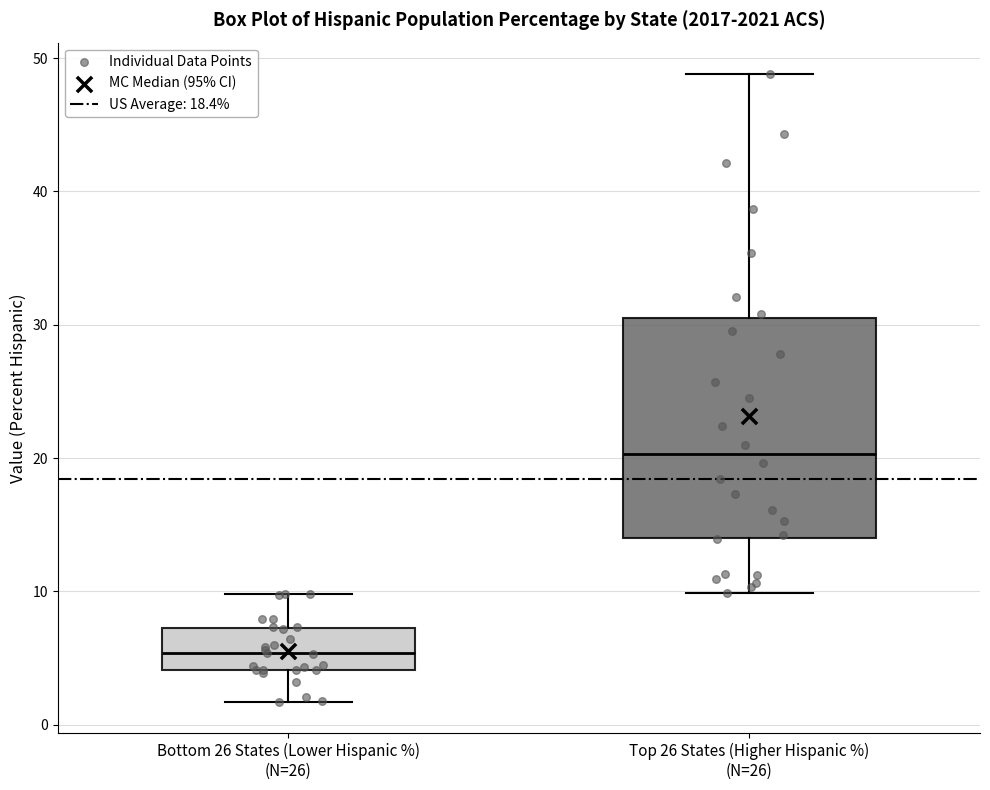

Which box's median line is the lowest?

Bottom 26 States (Lower Hispanic %) (N=26)